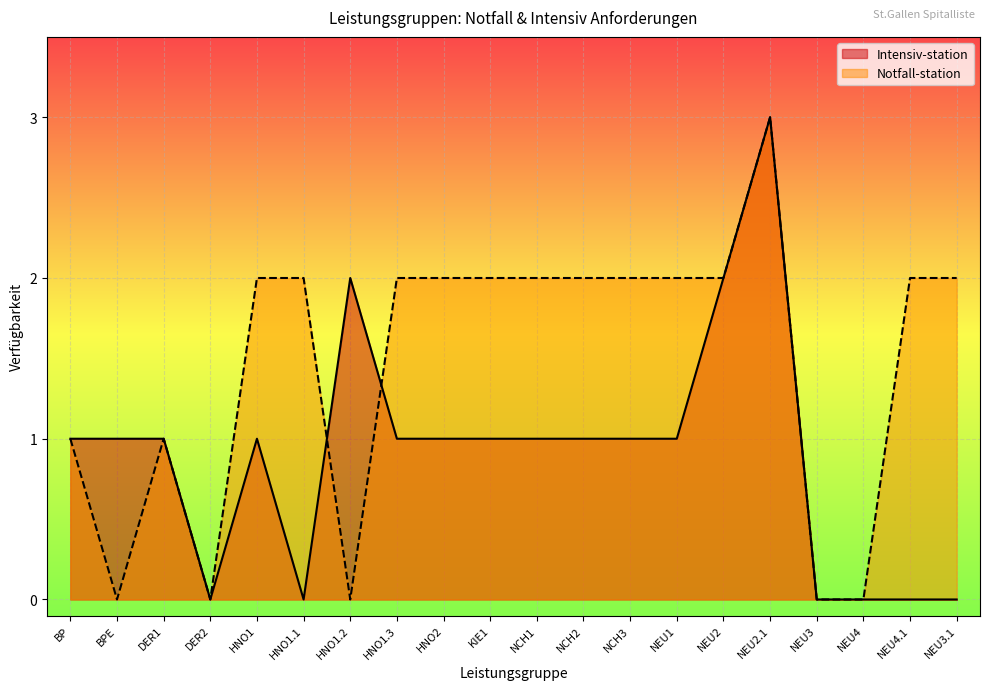

What is the sum of the Notfall-station values at HNO1 and DER2?

2